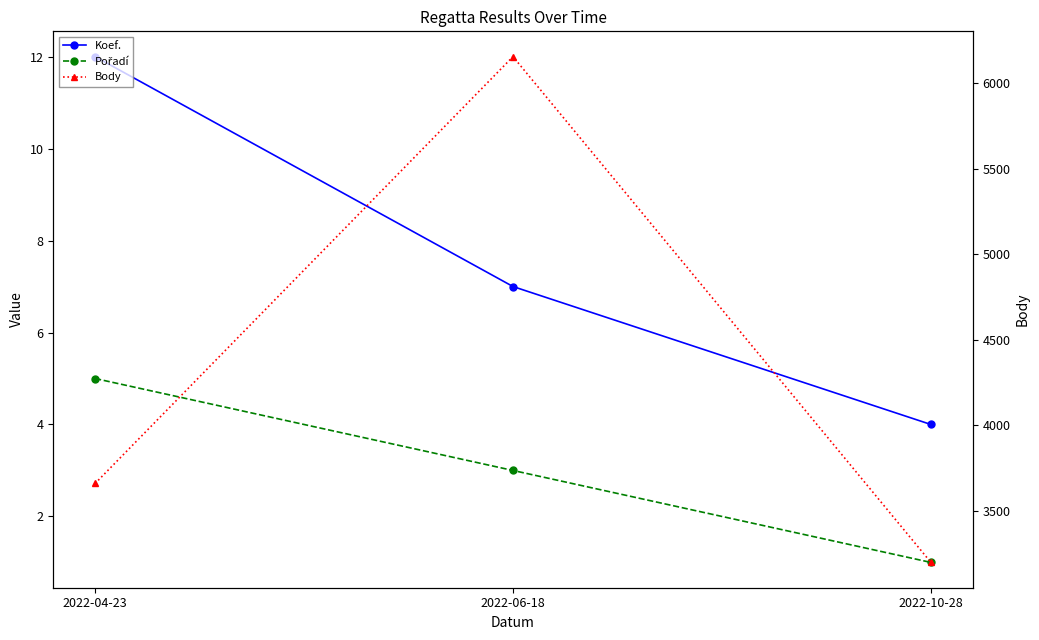

Count the Body values in the range 3200 to 6154.

3